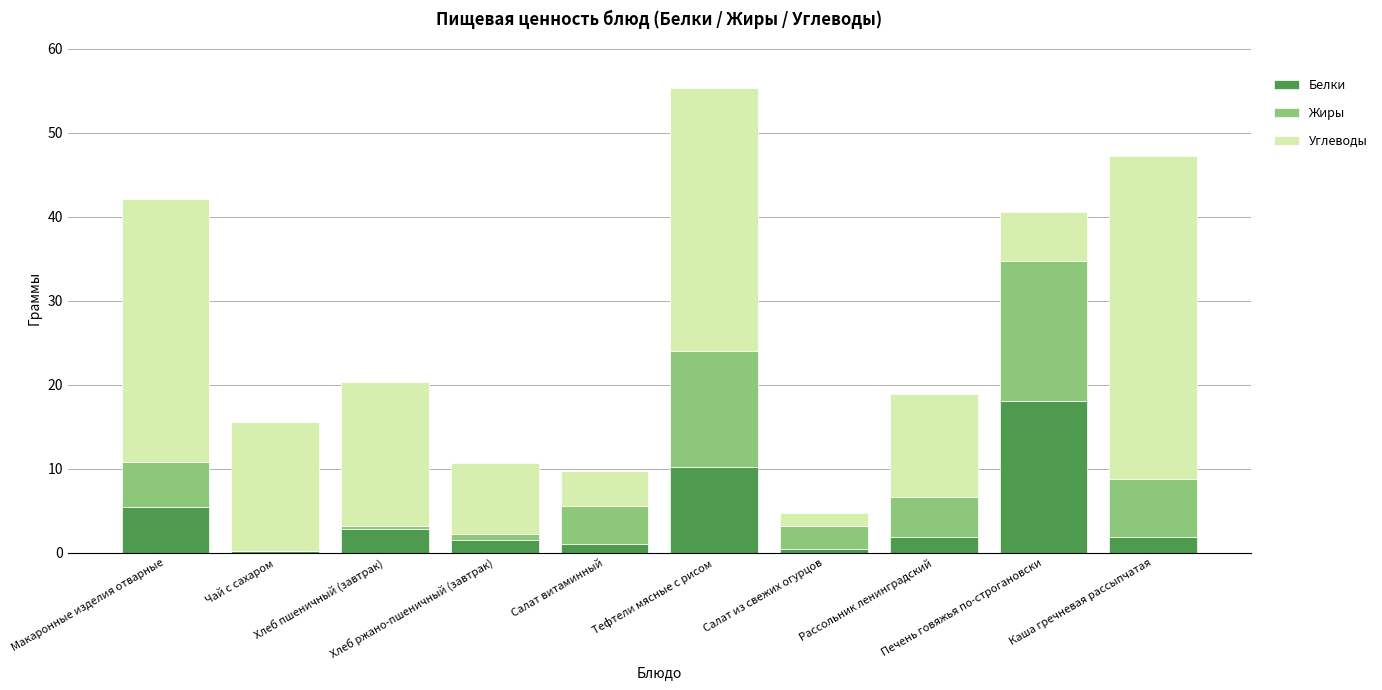

What is the maximum value for Белки?

18.1